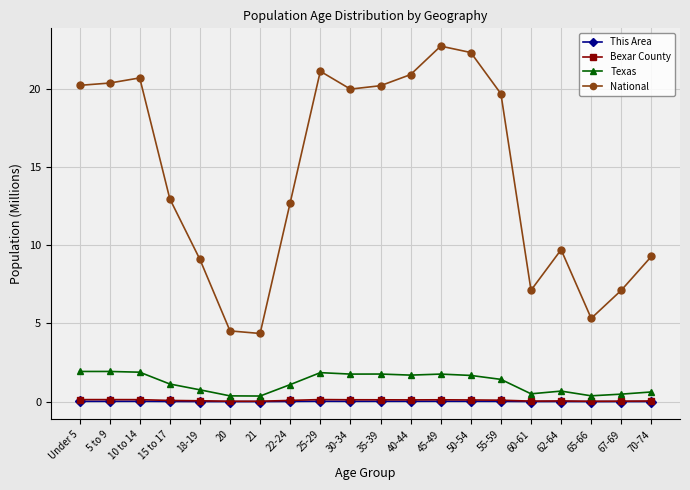

What is the sum of all This Area values?

0.3